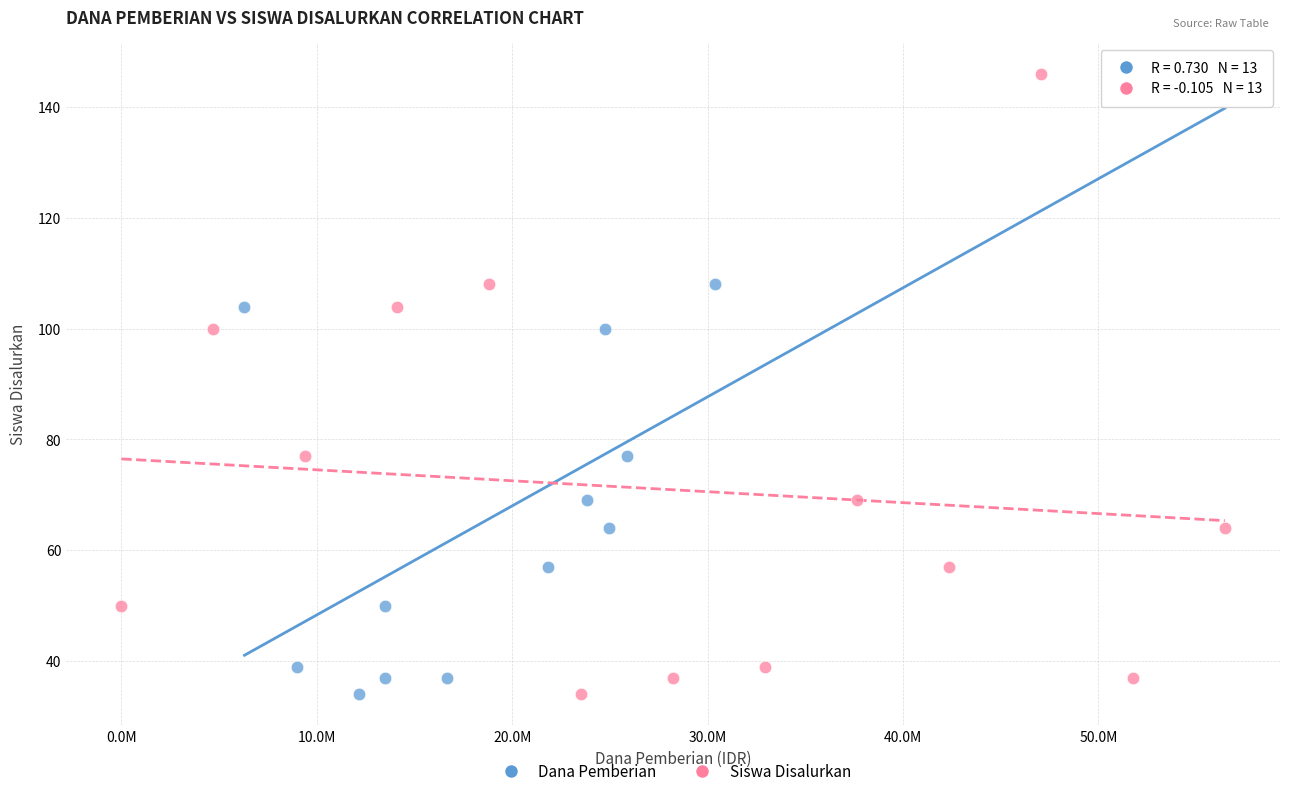

What are all the series names shown in the legend?

Dana Pemberian, Siswa Disalurkan